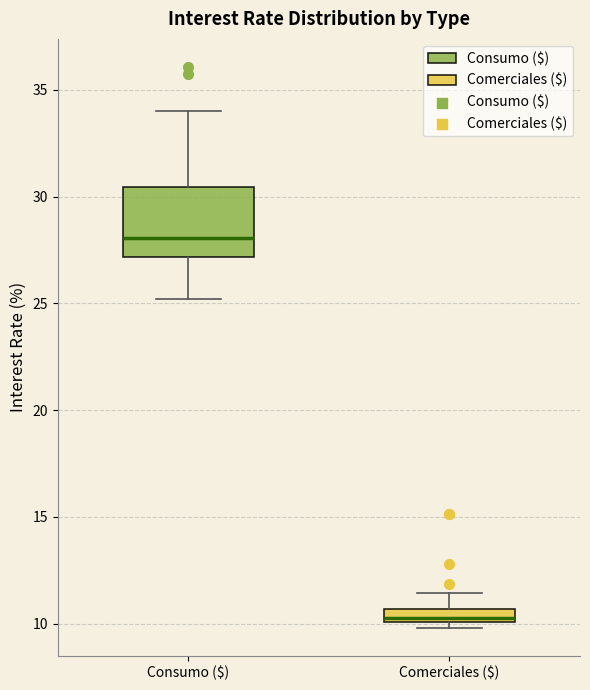

Which box's median line is the lowest?

Comerciales ($)